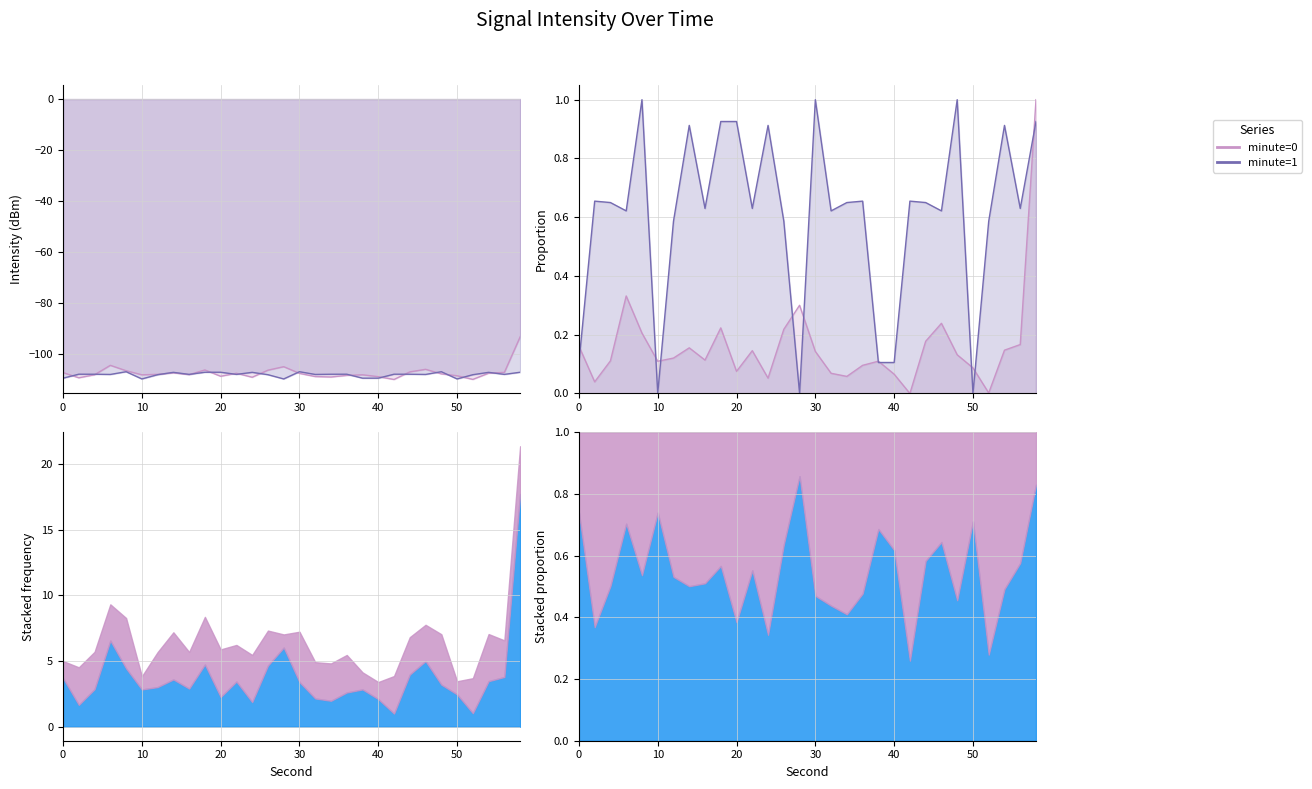

Which series ends up on top after the final intersection of minute=1 and minute=0?

minute=0